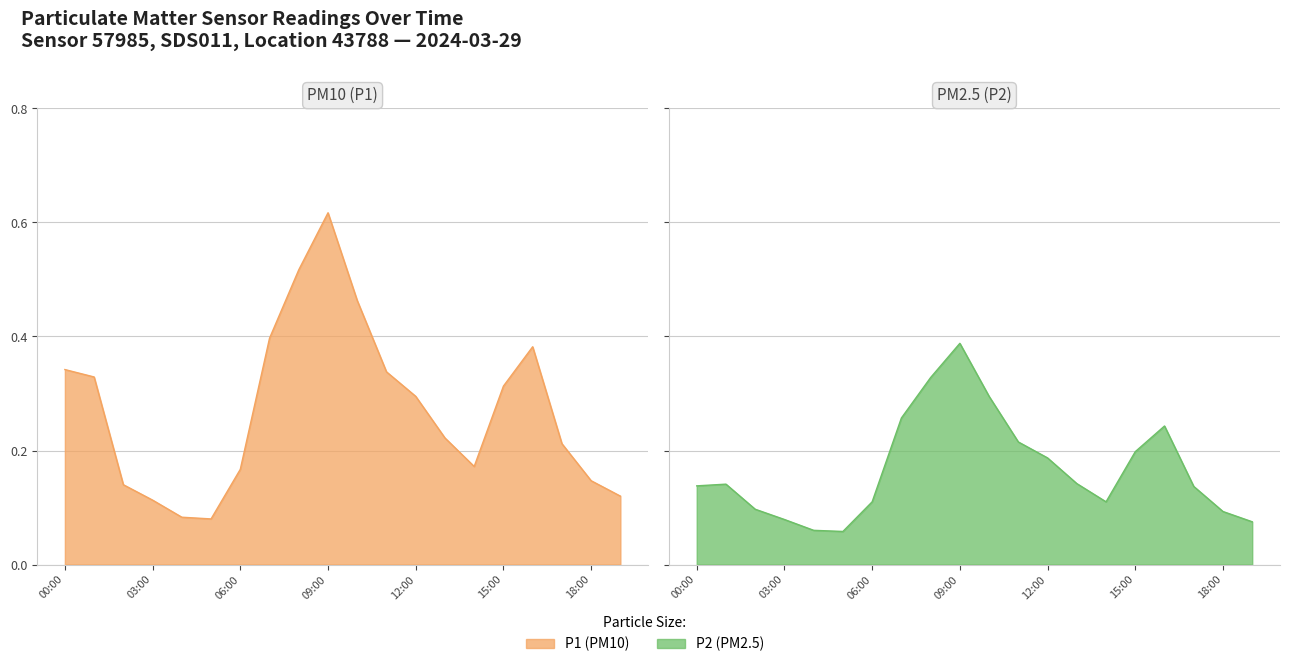

List the series in order of their peak value, lowest first.

P2, P1